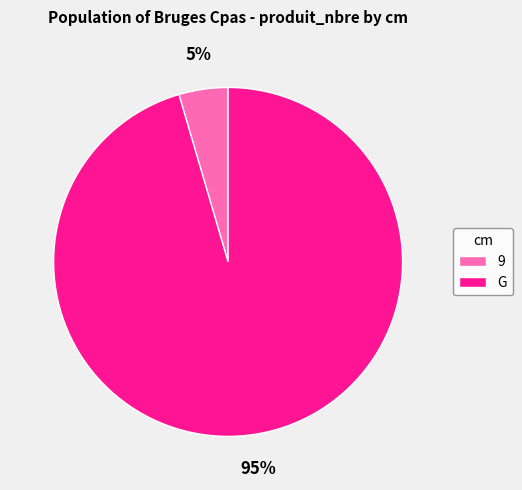

Count the number of slices in the pie.

2